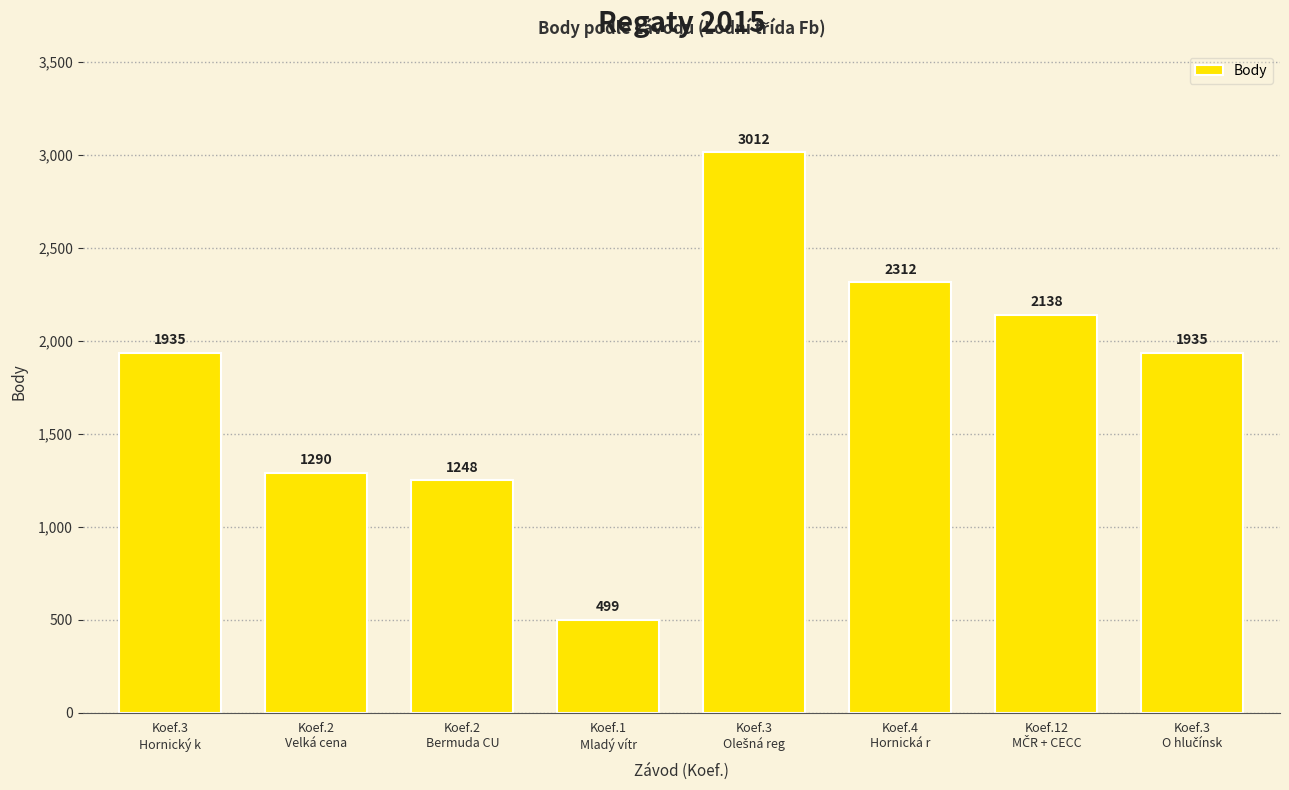

Approximately how many times larger is the value at Koef.4
Hornická r compared to Koef.2
Velká cena?

1.8